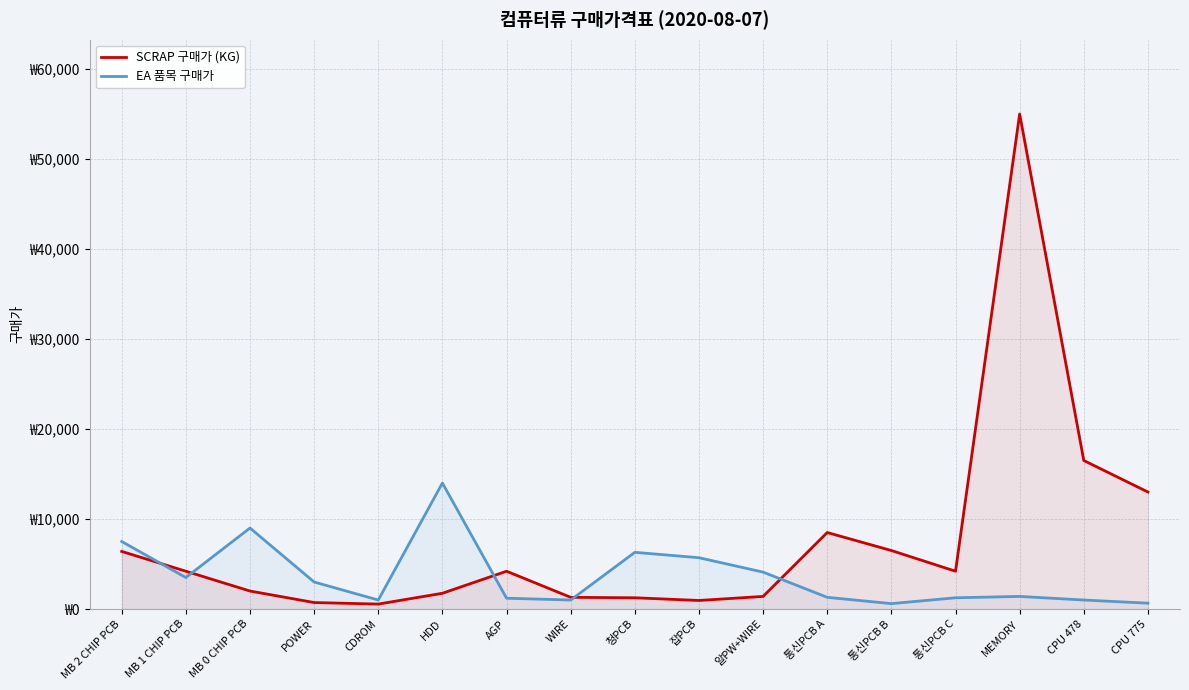

The value of SCRAP 구매가 (KG) at MB 0 CHIP PCB is 2000. True or false?

True